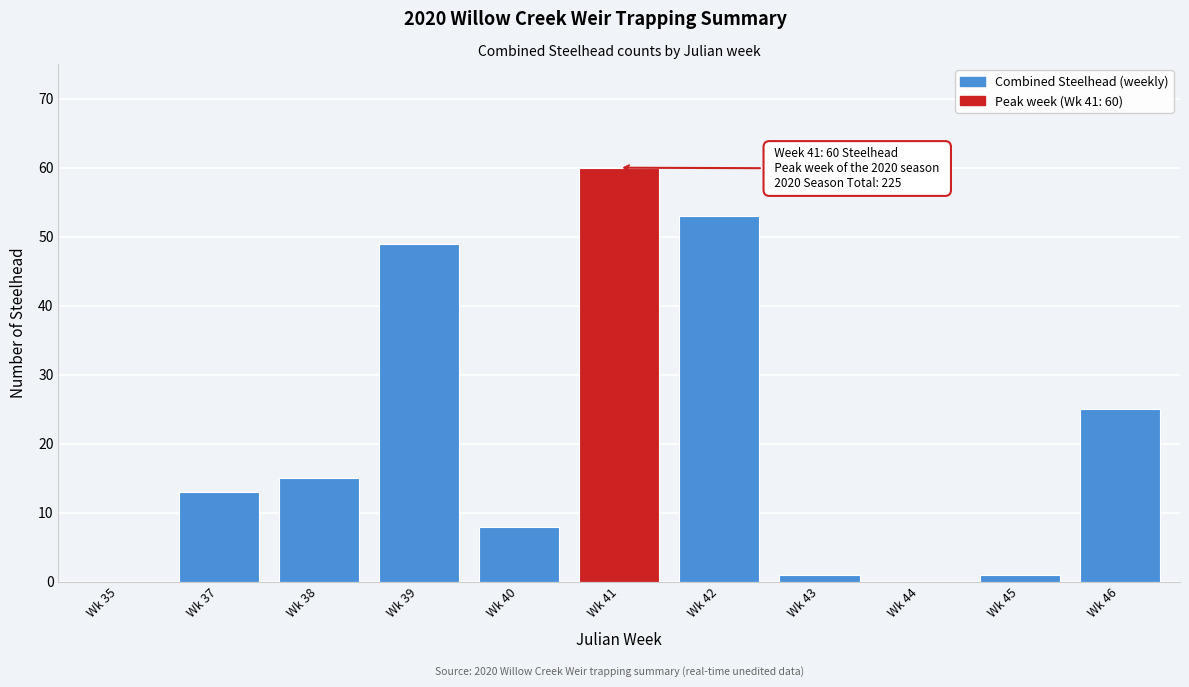

Reading left to right, what are all the values shown in this chart?

Wk 35=0	Wk 37=13	Wk 38=15	Wk 39=49	Wk 40=8	Wk 41=60	Wk 42=53	Wk 43=1	Wk 44=0	Wk 45=1	Wk 46=25